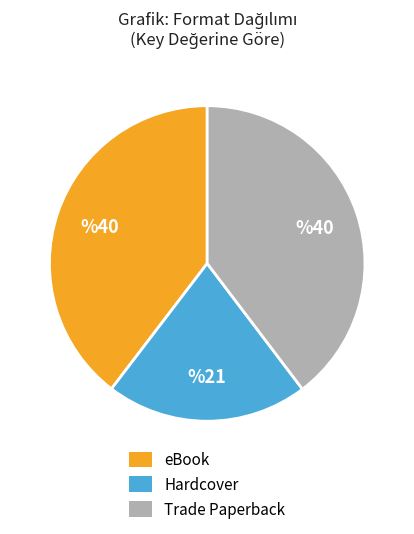

Does any single category account for the majority?

No